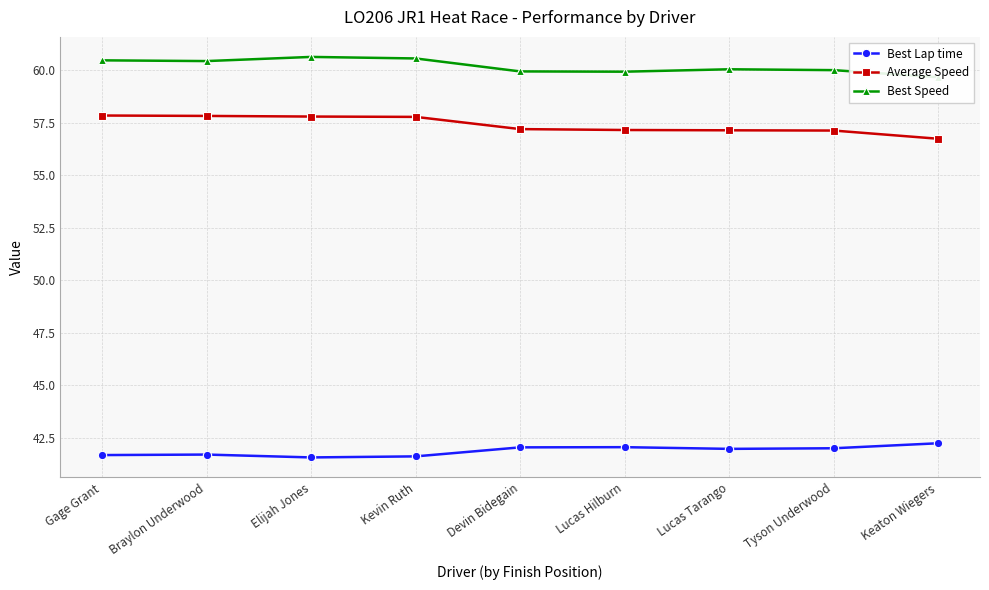

True or false: Best Speed and Average Speed intersect in this chart.

False